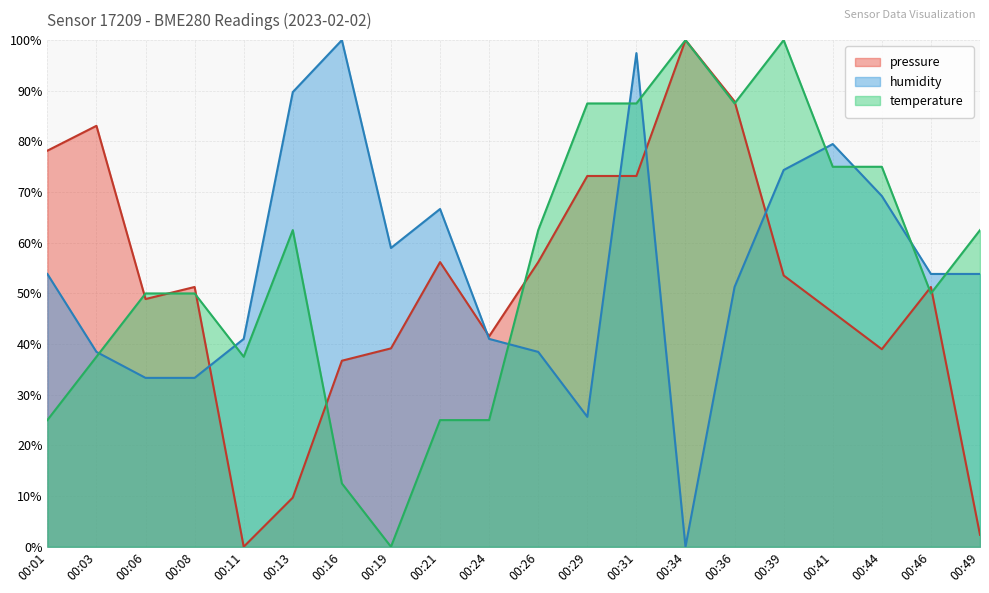

Reading right to left, list all the values displayed in this chart.

pressure: 00:49=2.4	00:46=51.3	00:44=39.0	00:41=46.3	00:39=53.5	00:36=87.9	00:34=100.0	00:31=73.2	00:29=73.2	00:26=56.2	00:24=41.5	00:21=56.2	00:19=39.2	00:16=36.7	00:13=9.7	00:11=0.0	00:08=51.3	00:06=48.9	00:03=83.1	00:01=78.2
temperature: 00:49=62.5	00:46=50.0	00:44=75.0	00:41=75.0	00:39=100.0	00:36=87.5	00:34=100.0	00:31=87.5	00:29=87.5	00:26=62.5	00:24=25.0	00:21=25.0	00:19=0.0	00:16=12.5	00:13=62.5	00:11=37.5	00:08=50.0	00:06=50.0	00:03=37.5	00:01=25.0
humidity: 00:49=53.8	00:46=53.8	00:44=69.2	00:41=79.5	00:39=74.4	00:36=51.3	00:34=0.0	00:31=97.4	00:29=25.6	00:26=38.5	00:24=41.0	00:21=66.7	00:19=59.0	00:16=100.0	00:13=89.7	00:11=41.0	00:08=33.3	00:06=33.3	00:03=38.5	00:01=53.8